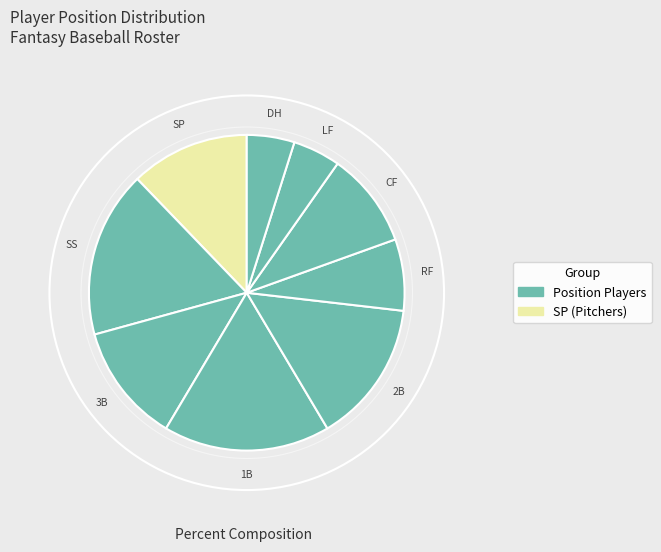

Count the number of slices in the pie.

9